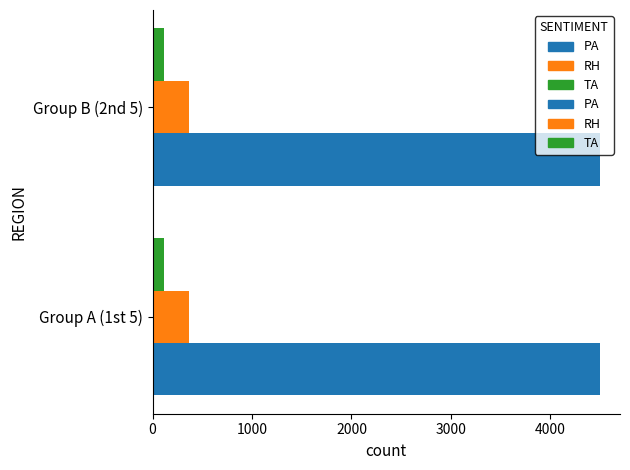

What is the sum of all PA values?

8999.9